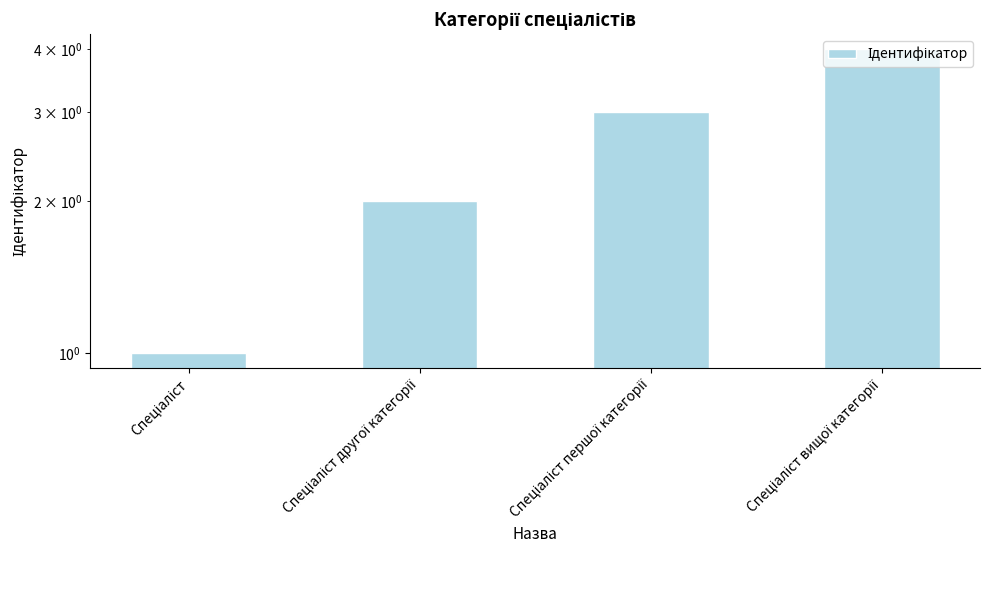

Reading right to left, what are all the values shown in this chart?

Спеціаліст вищої категорії=4	Спеціаліст першої категорії=3	Спеціаліст другої категорії=2	Спеціаліст=1